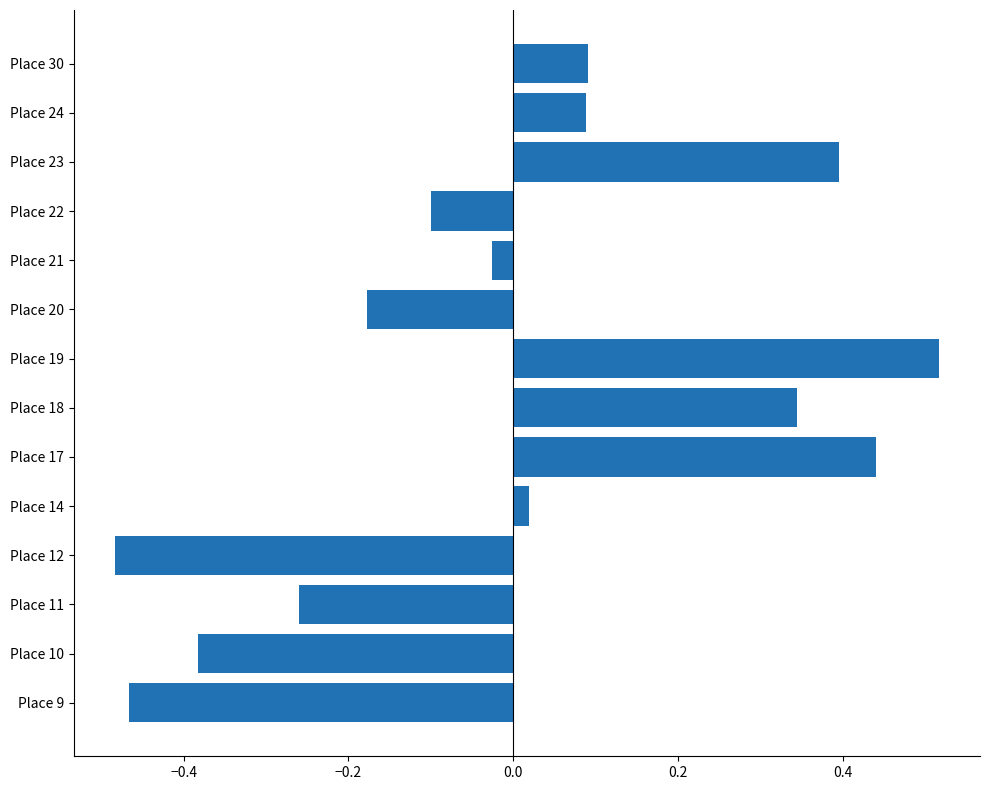

How many values are above zero?

7